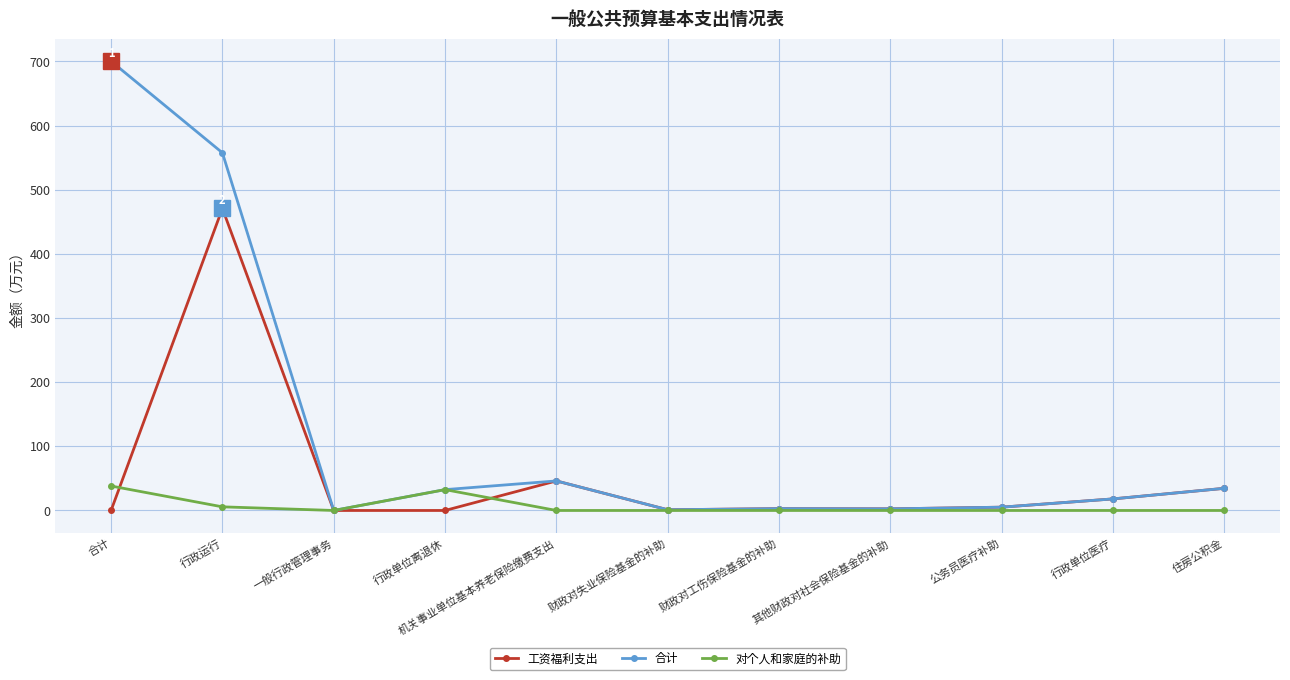

Rank the series by their average value, from highest to lowest.

合计, 工资福利支出, 对个人和家庭的补助